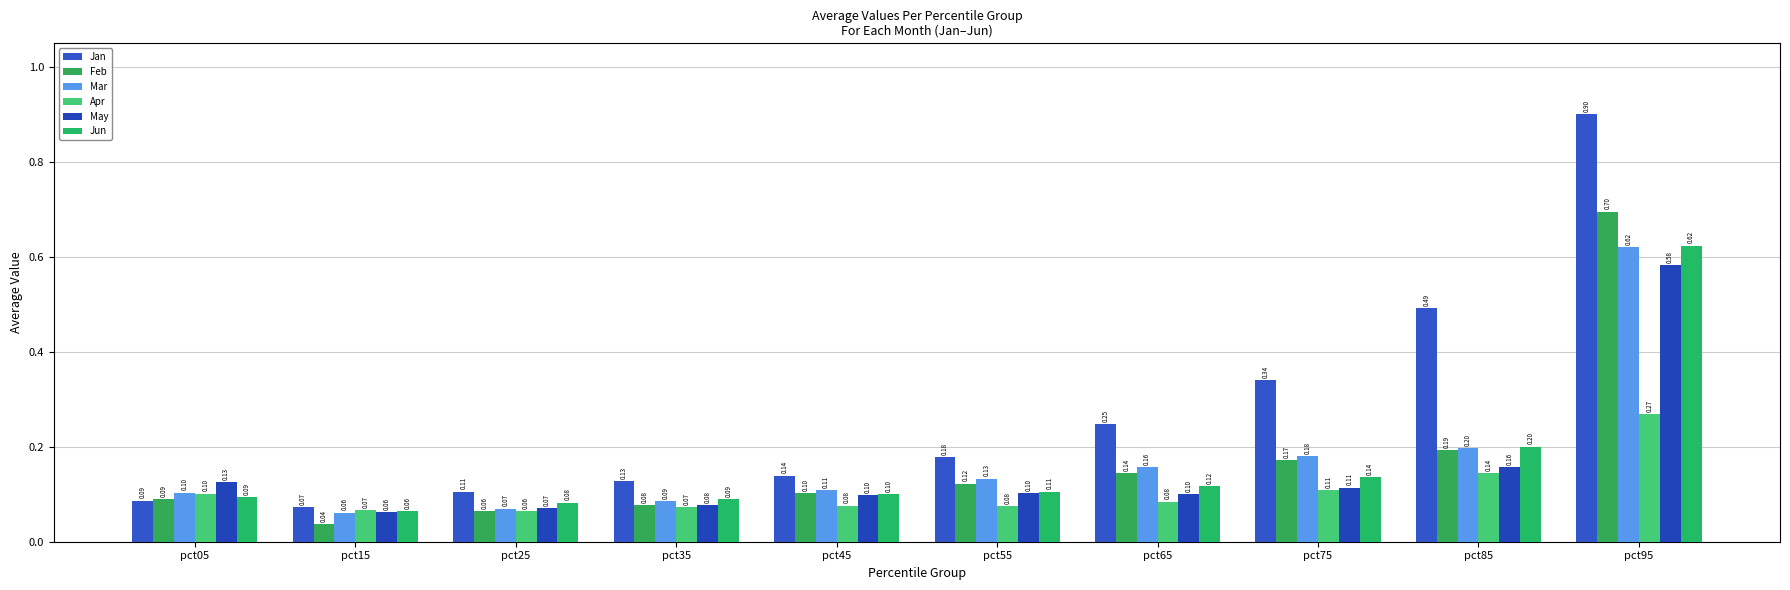

Which series has the largest total across all categories?

Jan